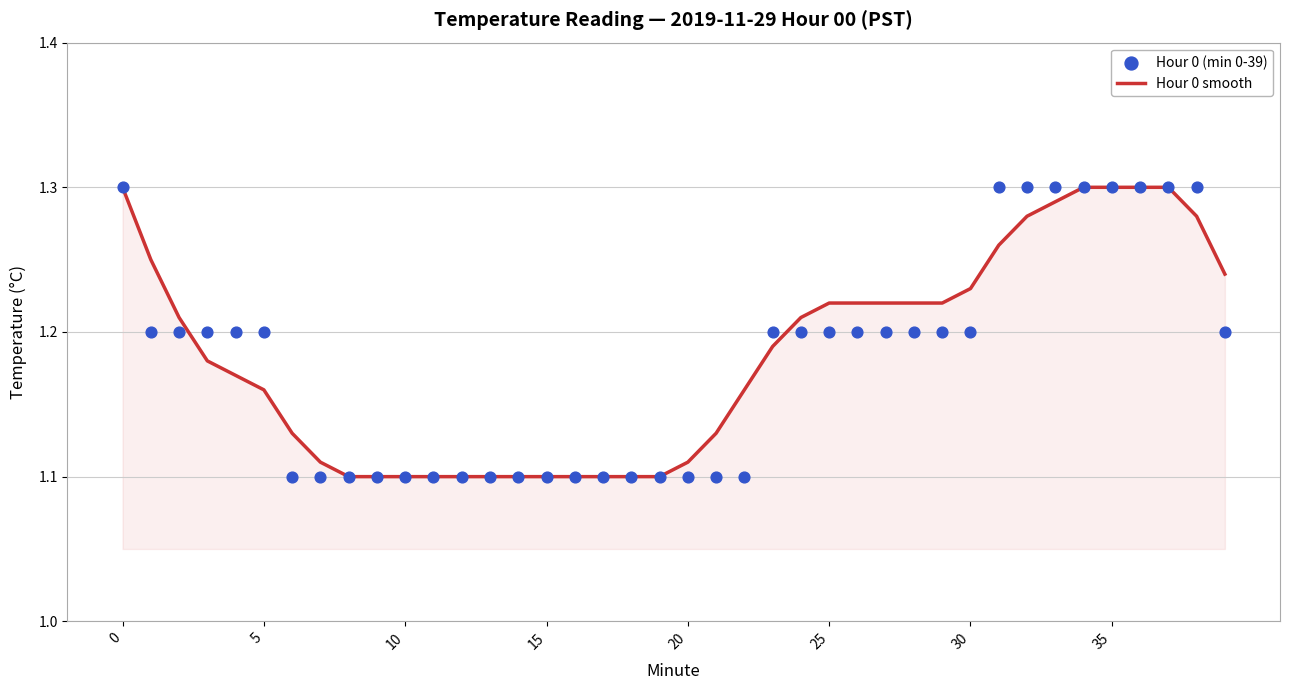

Which series contains the lowest Y value?

Hour 0 smooth